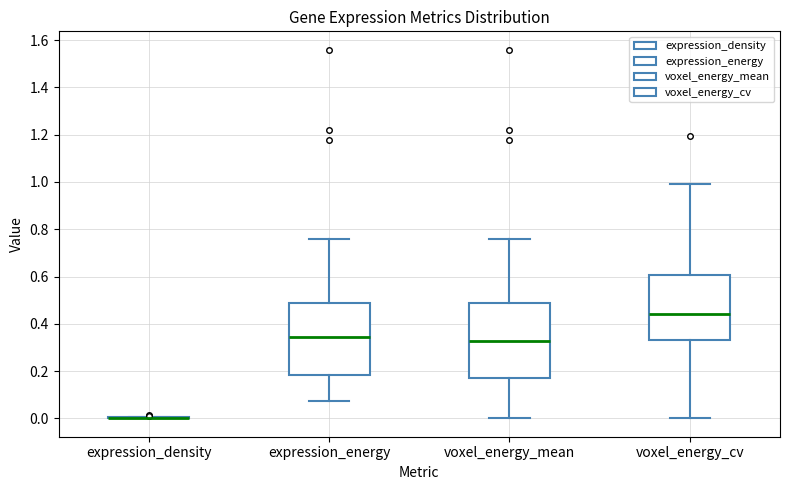

Reading left to right, read every box against the y-axis: the position of its median line, the range the box covers, and the ends of its whiskers. The values are not printed on the chart, so give them approximately, as read against the axis.

expression_density: box collapsed to a line at 0.00, whiskers 0.00 to 0.00
expression_energy: median 0.34, box 0.18 to 0.48, whiskers 0.08 to 0.76
voxel_energy_mean: median 0.32, box 0.18 to 0.48, whiskers 0.00 to 0.76
voxel_energy_cv: median 0.44, box 0.34 to 0.60, whiskers 0.00 to 0.98